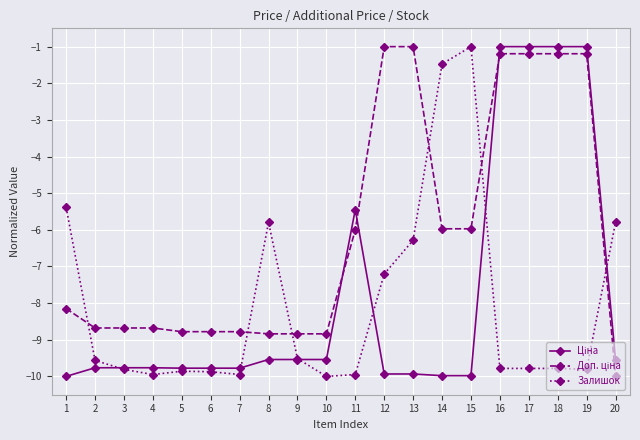

Read the Залишок value at 6.

-9.9